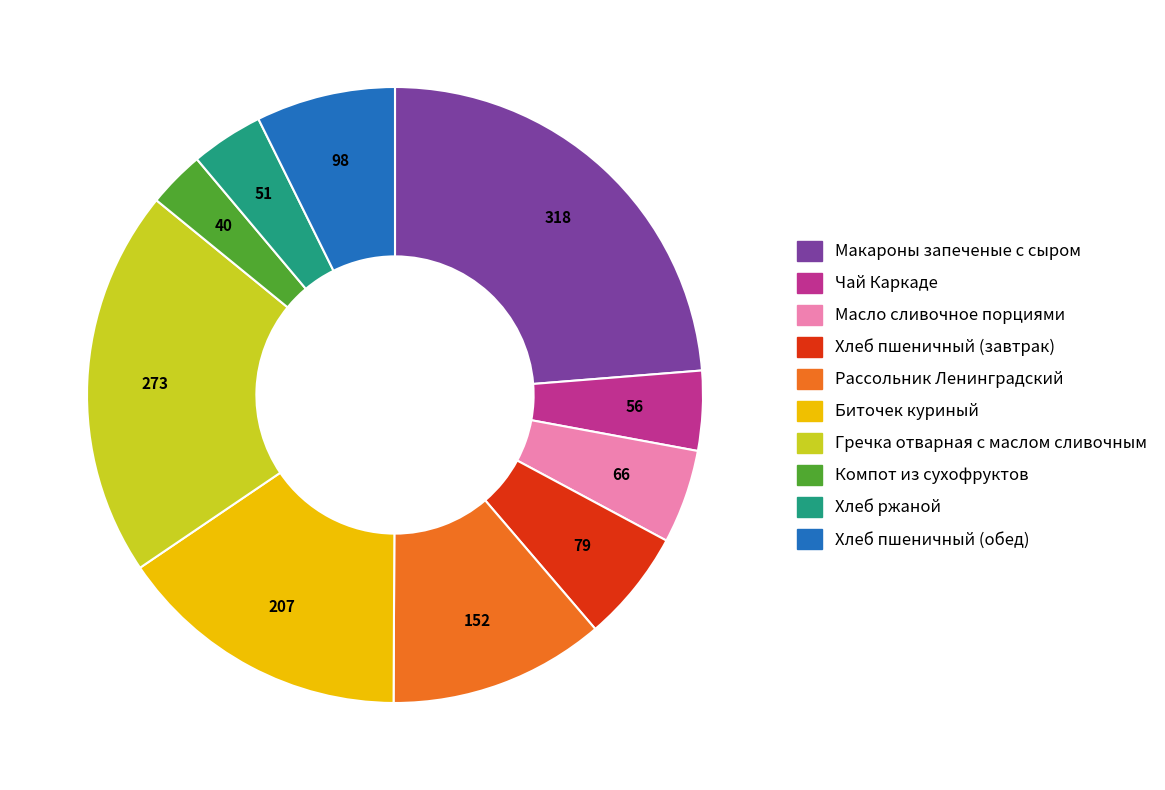

Which category has the biggest portion of the pie?

Макароны запеченые с сыром